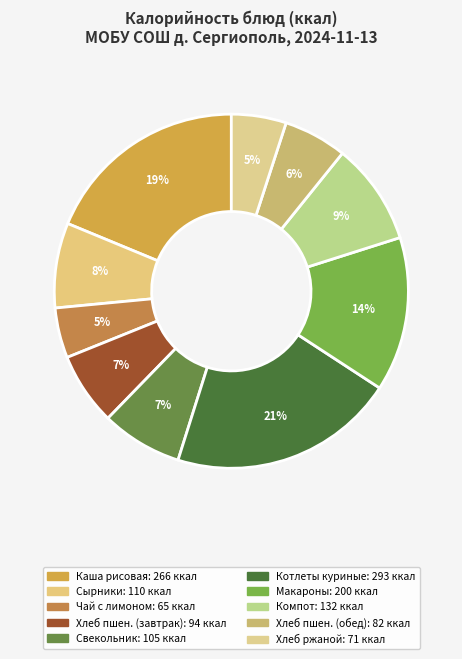

Count the number of slices in the pie.

10